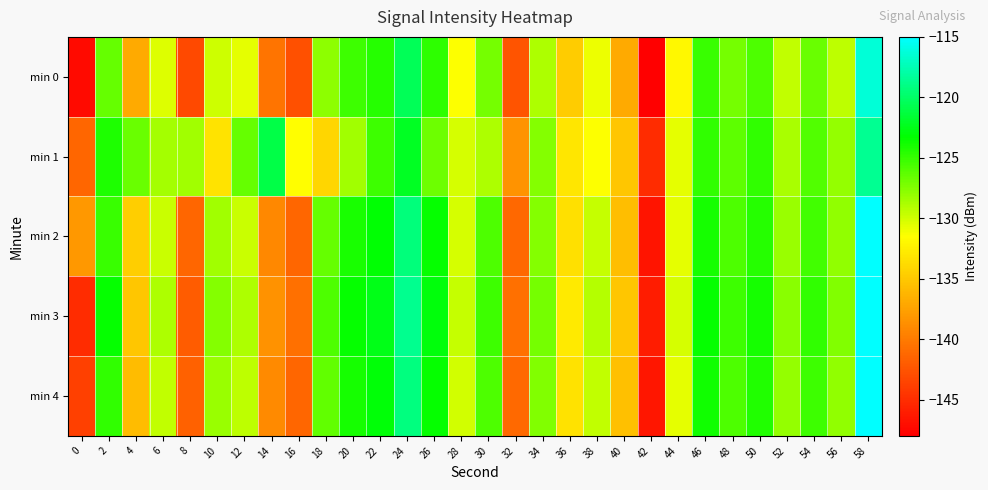

How many categories are shown in the chart?

30